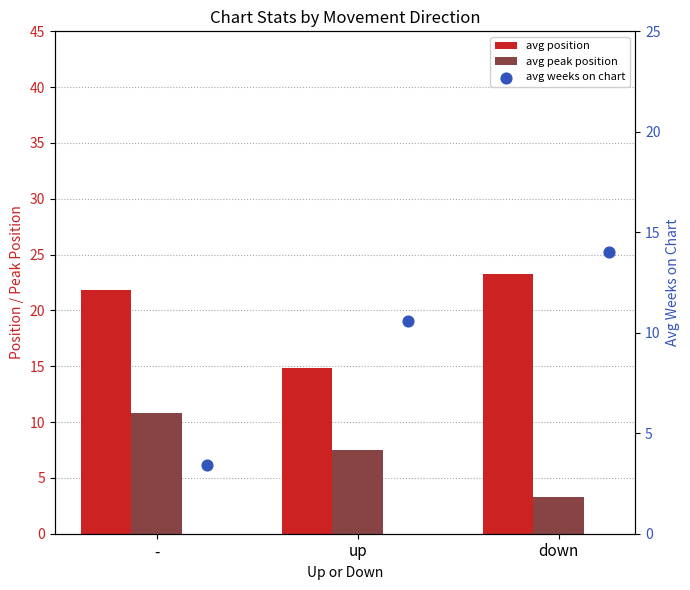

Is the value of avg position at - greater than the value of avg peak position at -?

Yes